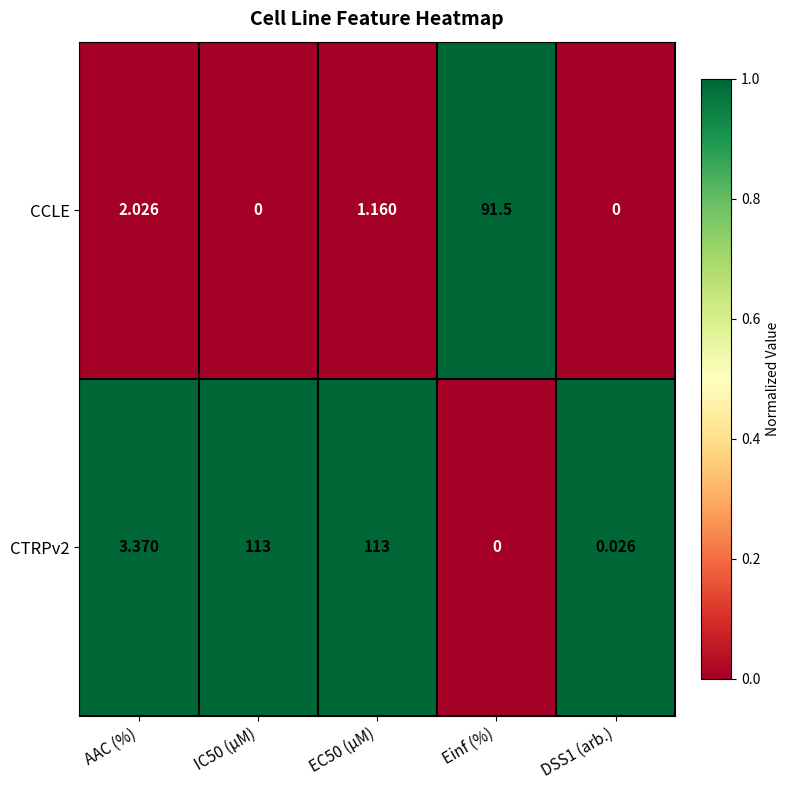

At which label does CCLE reach its peak?

Einf (%)